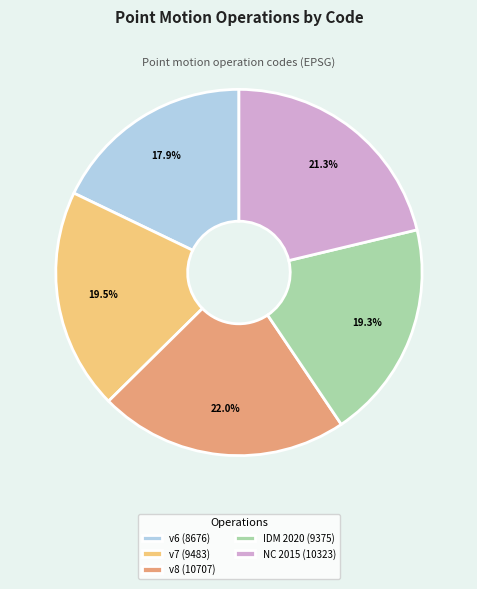

Which slice is the smallest?

v6 (8676)